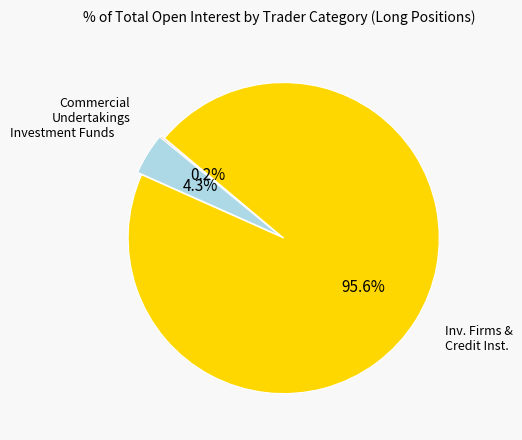

Is there any slice that represents more than half of the pie?

Yes